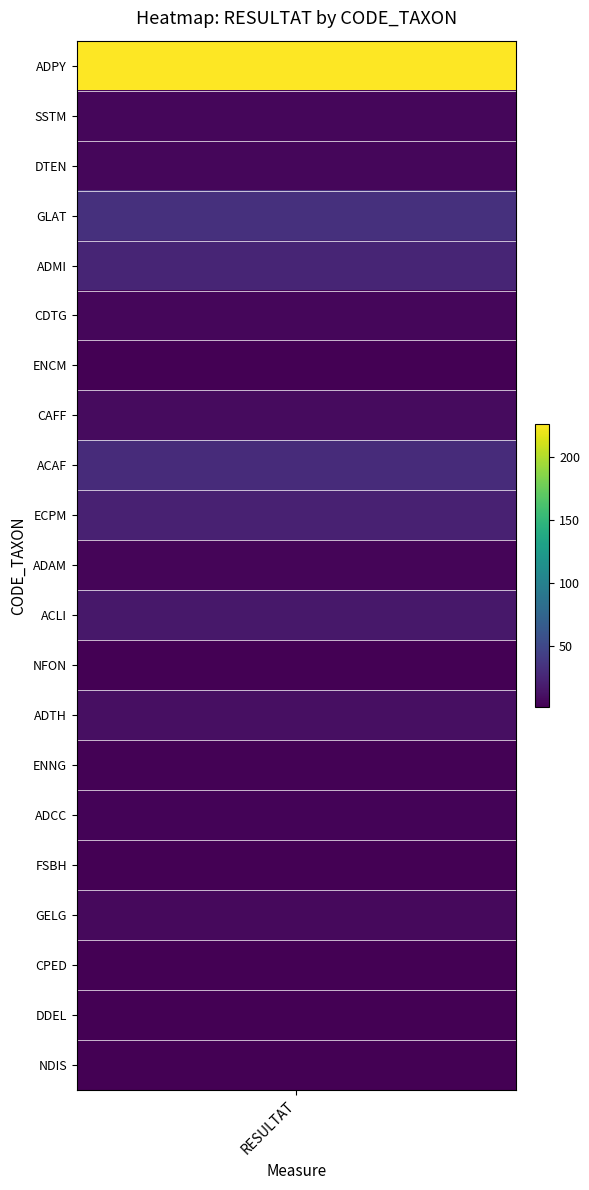

What is the difference between the maximum and minimum values?

226